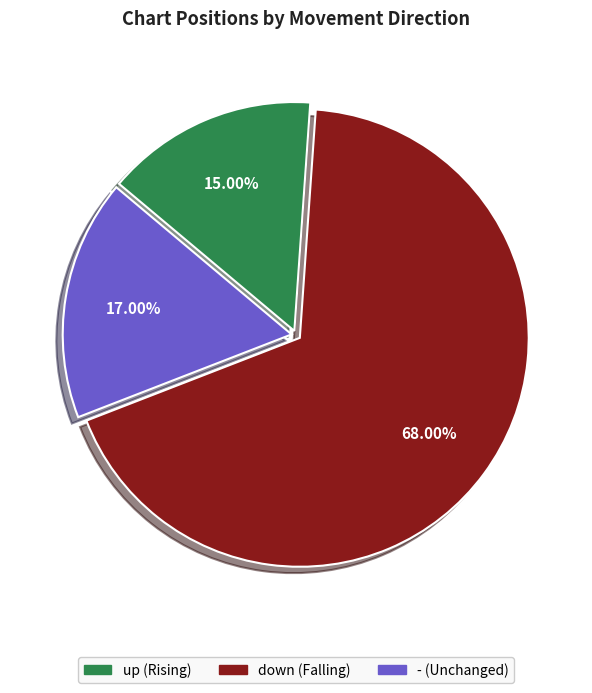

How many slices are in this pie chart?

3